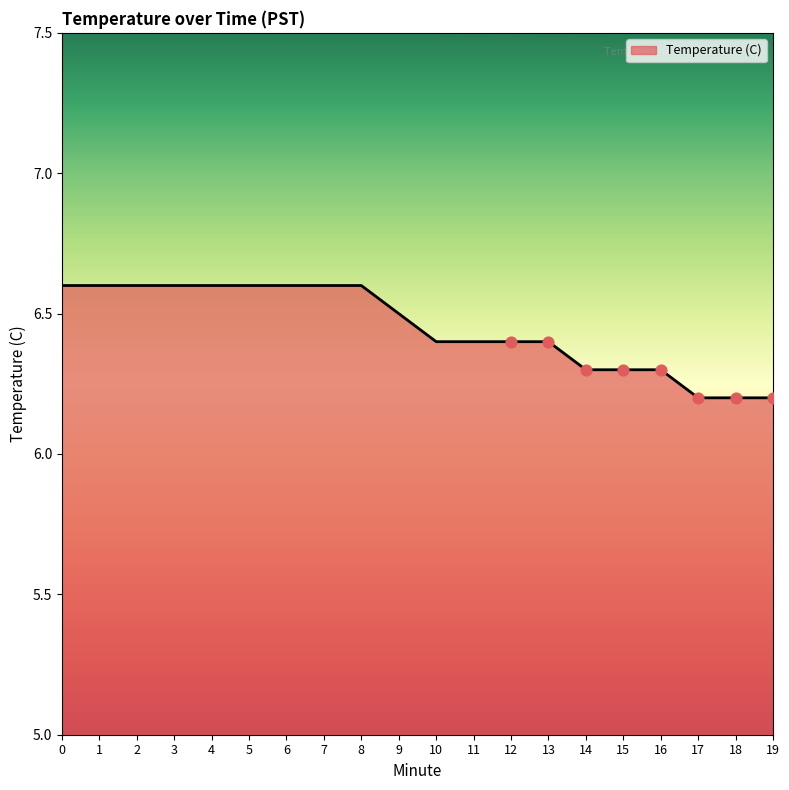

What is the change in value from 2 to 11?

-0.2